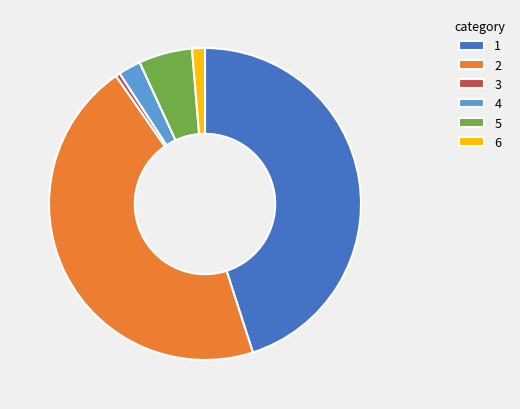

How many segments does this pie chart have?

6